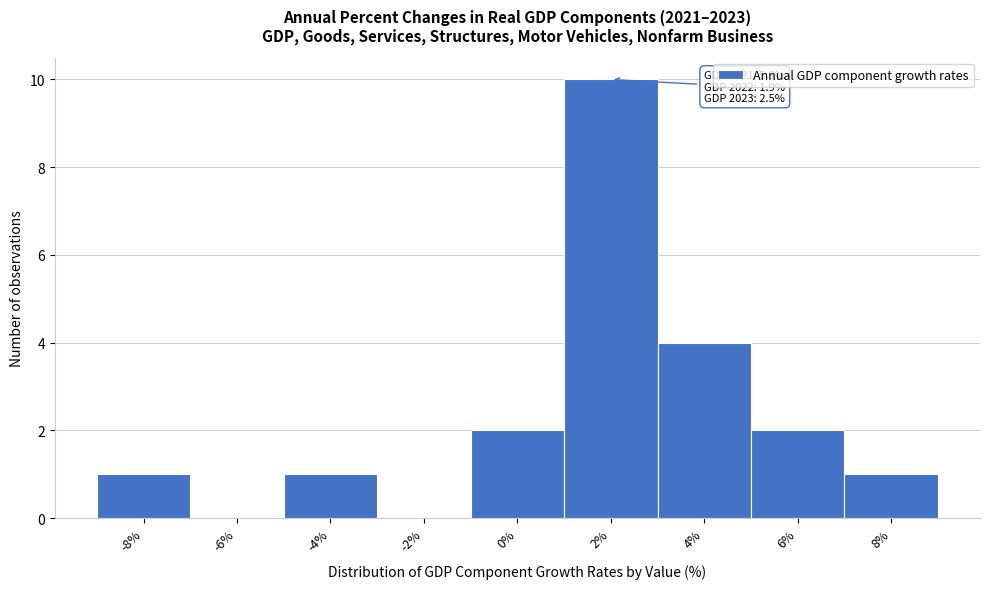

Reading left to right, extract all data points from this chart.

-8%=1	-6%=0	-4%=1	-2%=0	0%=2	2%=10	4%=4	6%=2	8%=1